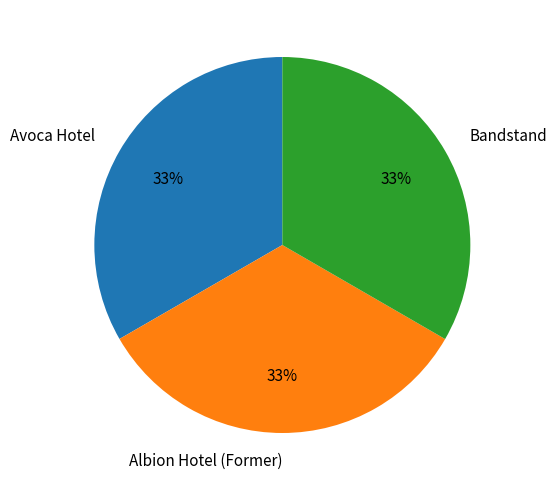

Approximately how many times larger is the value at Bandstand compared to Albion Hotel (Former)?

1.0